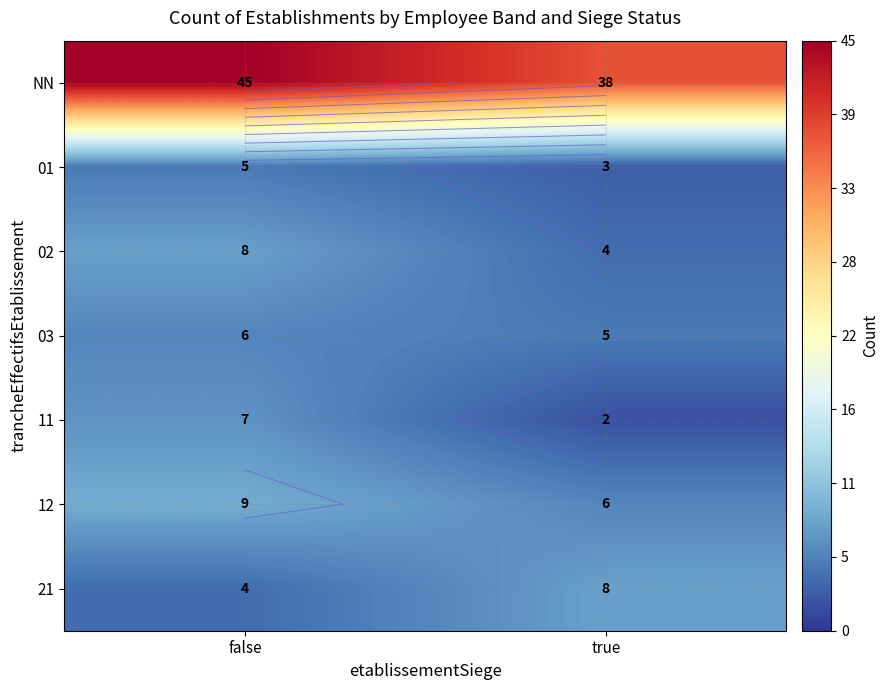

What is the maximum value for 02?

8